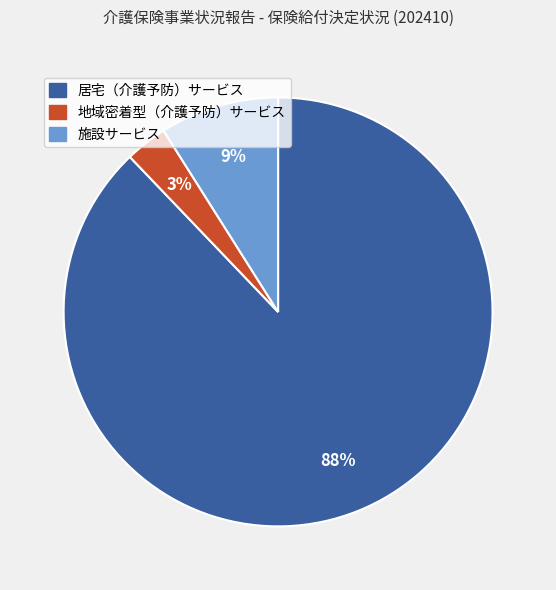

Count the number of slices in the pie.

3